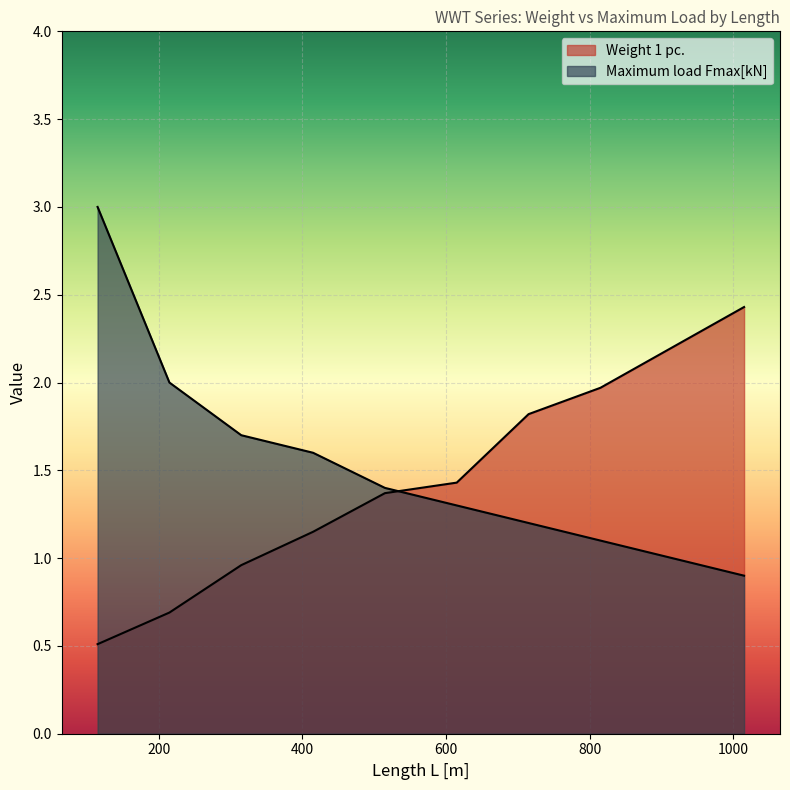

What is the sum of the Weight 1 pc. values at 115 and 1015?

2.9